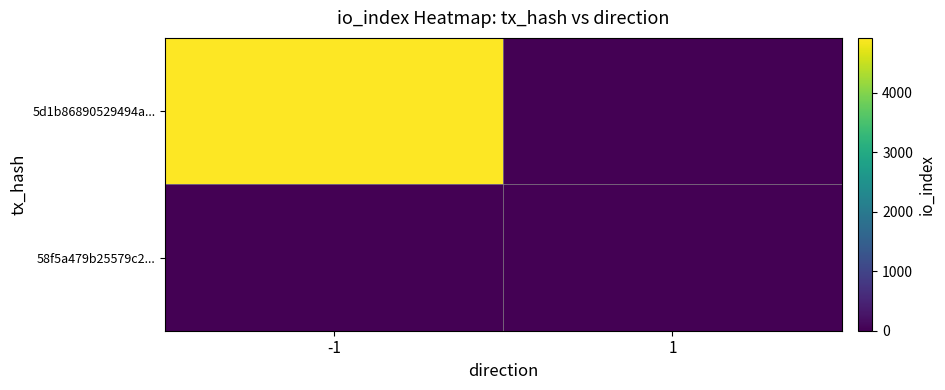

Reading right to left, list all the values displayed in this chart.

5d1b86890529494a...: 1=0	-1=4919
58f5a479b25579c2...: 1=6	-1=0